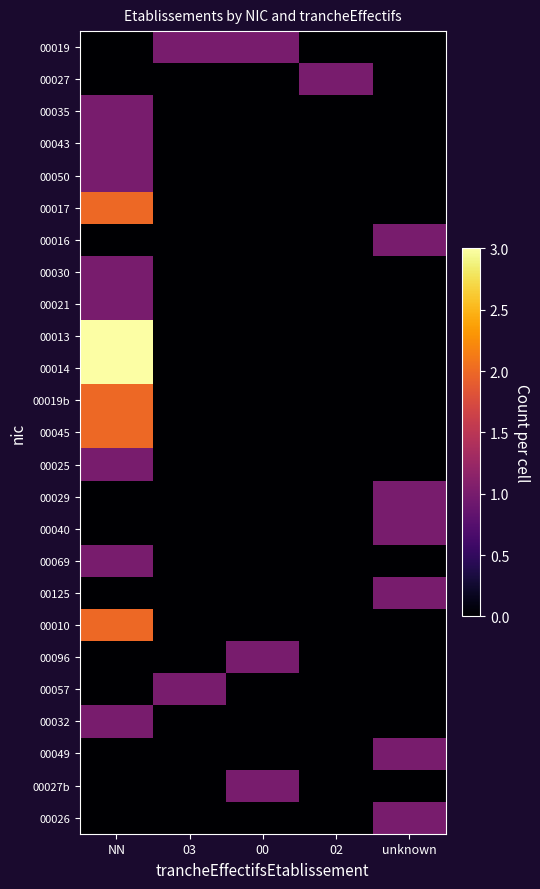

Reading right to left, extract all data points from this chart.

00019: unknown=0	02=0	00=1	03=1	NN=0
00027: unknown=0	02=1	00=0	03=0	NN=0
00035: unknown=0	02=0	00=0	03=0	NN=1
00043: unknown=0	02=0	00=0	03=0	NN=1
00050: unknown=0	02=0	00=0	03=0	NN=1
00017: unknown=0	02=0	00=0	03=0	NN=2
00016: unknown=1	02=0	00=0	03=0	NN=0
00030: unknown=0	02=0	00=0	03=0	NN=1
00021: unknown=0	02=0	00=0	03=0	NN=1
00013: unknown=0	02=0	00=0	03=0	NN=3
00014: unknown=0	02=0	00=0	03=0	NN=3
00019b: unknown=0	02=0	00=0	03=0	NN=2
00045: unknown=0	02=0	00=0	03=0	NN=2
00025: unknown=0	02=0	00=0	03=0	NN=1
00029: unknown=1	02=0	00=0	03=0	NN=0
00040: unknown=1	02=0	00=0	03=0	NN=0
00069: unknown=0	02=0	00=0	03=0	NN=1
00125: unknown=1	02=0	00=0	03=0	NN=0
00010: unknown=0	02=0	00=0	03=0	NN=2
00096: unknown=0	02=0	00=1	03=0	NN=0
00057: unknown=0	02=0	00=0	03=1	NN=0
00032: unknown=0	02=0	00=0	03=0	NN=1
00049: unknown=1	02=0	00=0	03=0	NN=0
00027b: unknown=0	02=0	00=1	03=0	NN=0
00026: unknown=1	02=0	00=0	03=0	NN=0